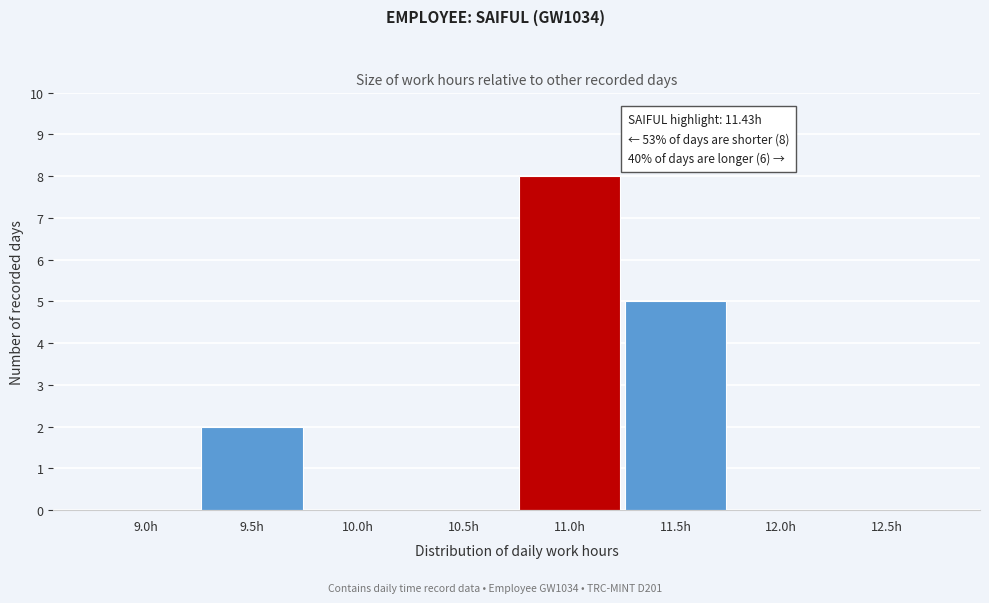

Reading right to left, transcribe all the data shown in this chart.

12.5h=0	12.0h=0	11.5h=5	11.0h=8	10.5h=0	10.0h=0	9.5h=2	9.0h=0